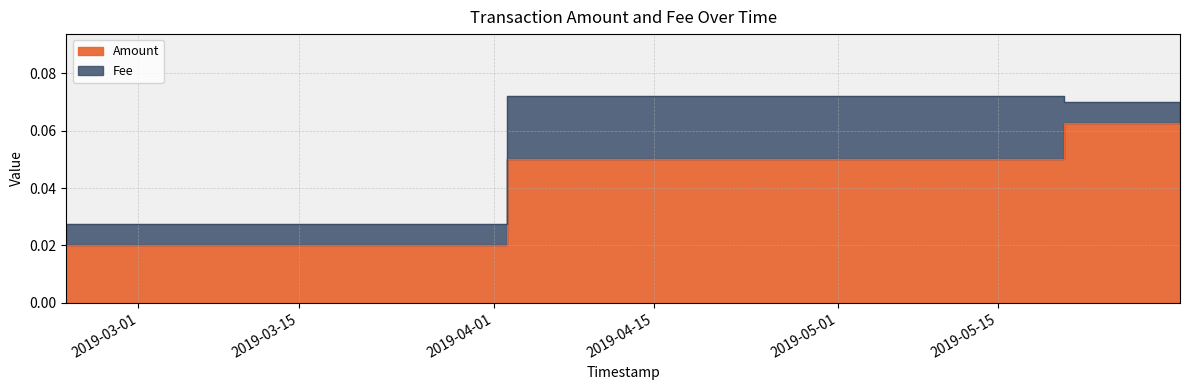

Between 2019-05-10 13:16:08 and 2019-05-30 20:48:54, which is larger?

2019-05-30 20:48:54